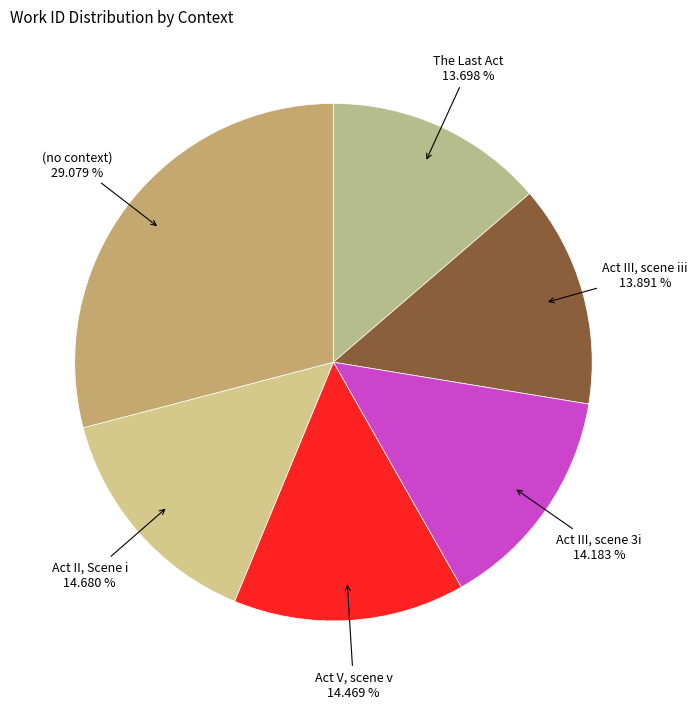

Count the number of slices in the pie.

6